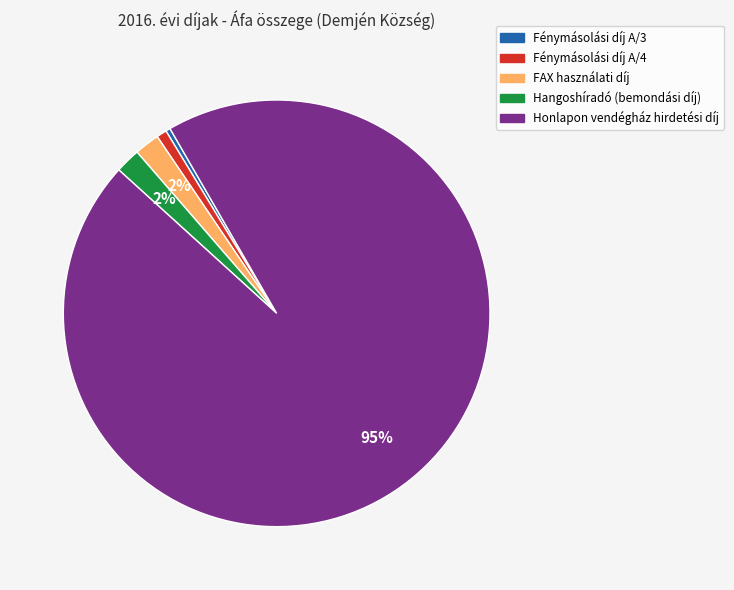

What percentage is the FAX használati díj slice, to the nearest percent?

2%